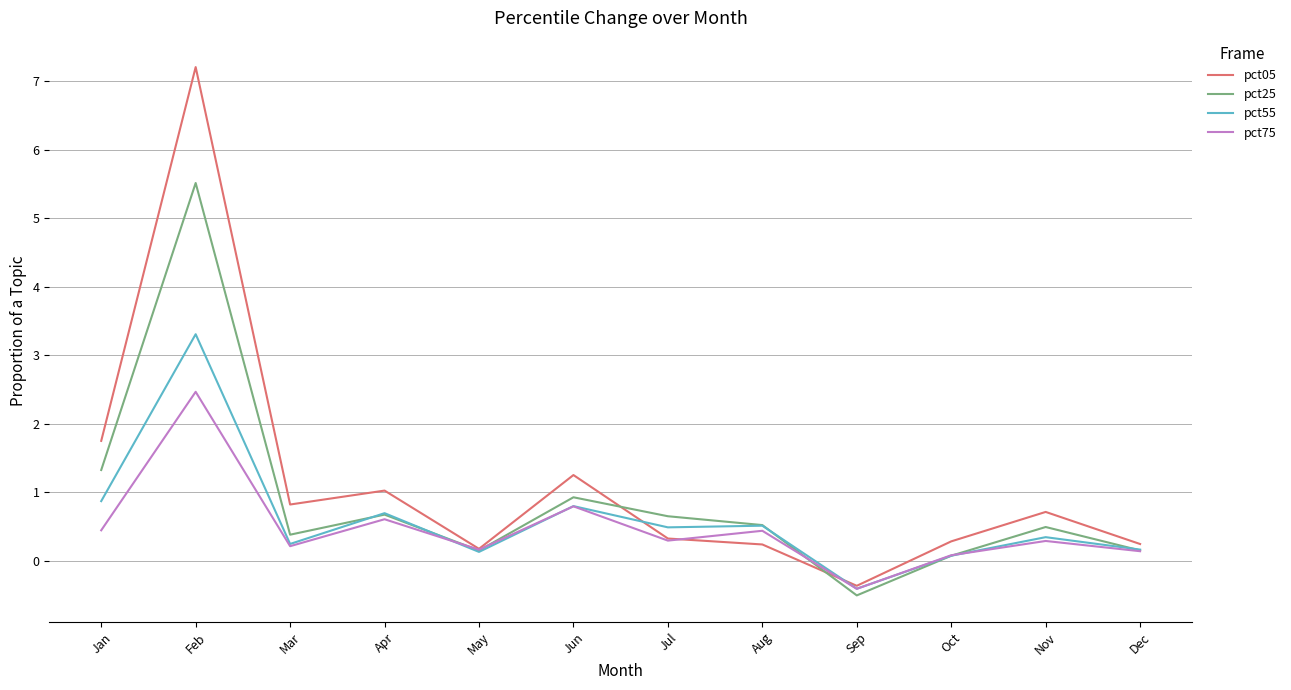

Count the number of categories in the chart.

12